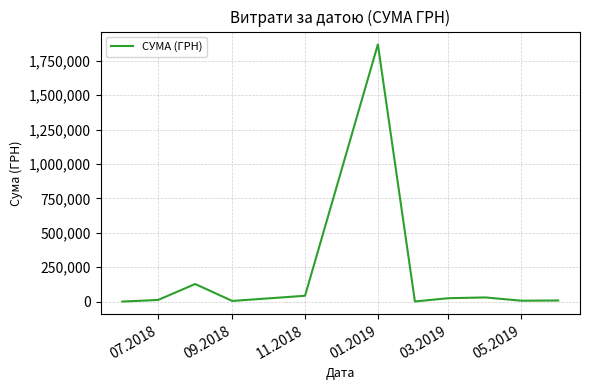

What is the maximum value shown in the chart?

1868155.4